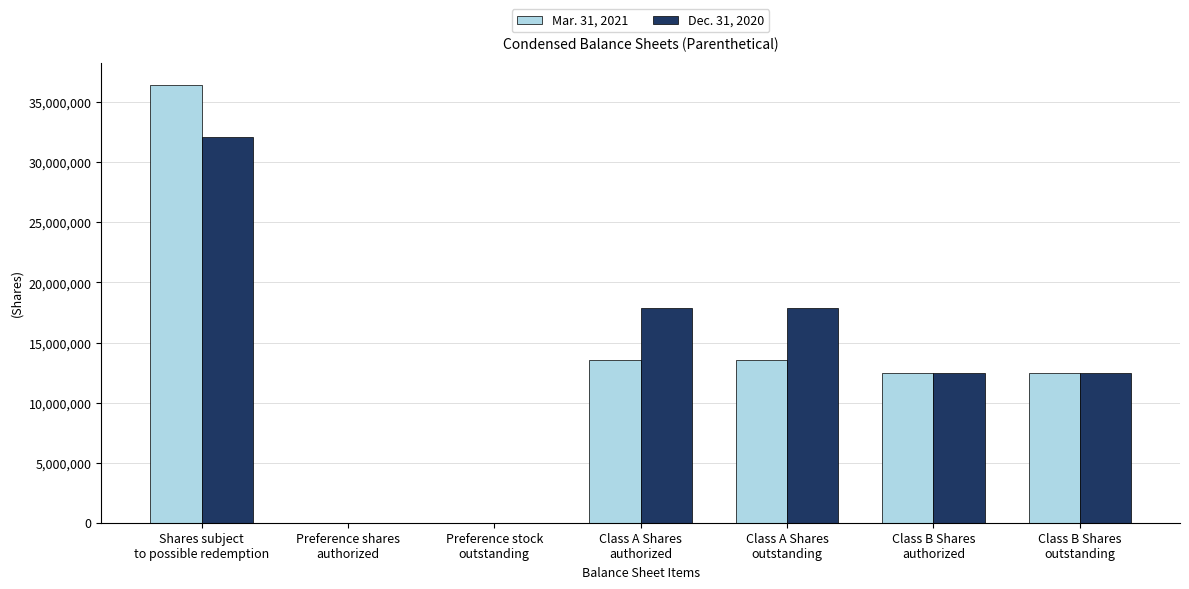

What is the maximum value shown in the chart?

36456924